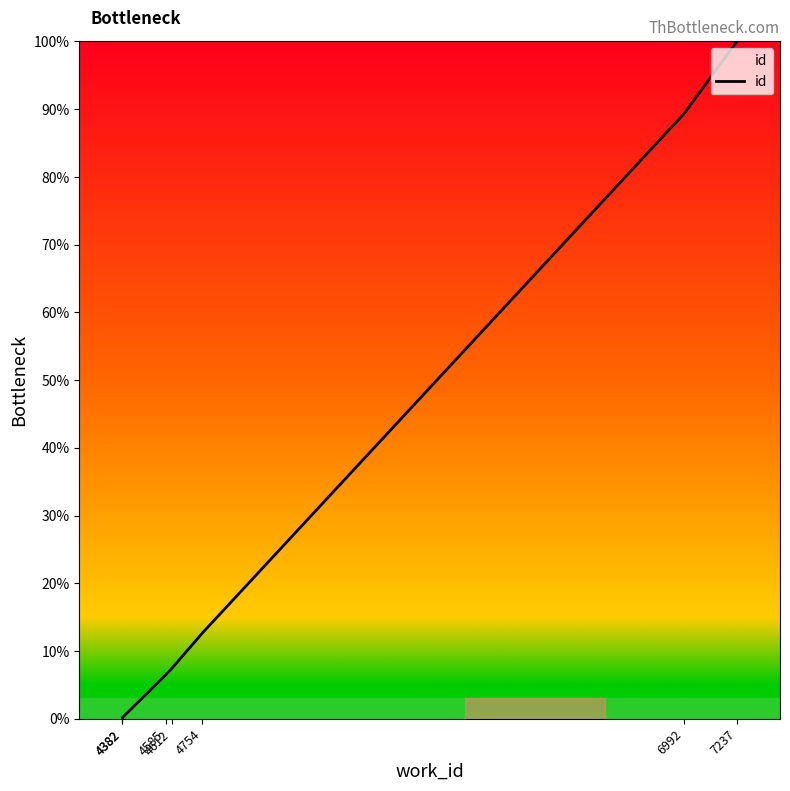

Rank the categories by value from highest to lowest.

7237, 6992, 4754, 4612, 4585, 4382, 4382